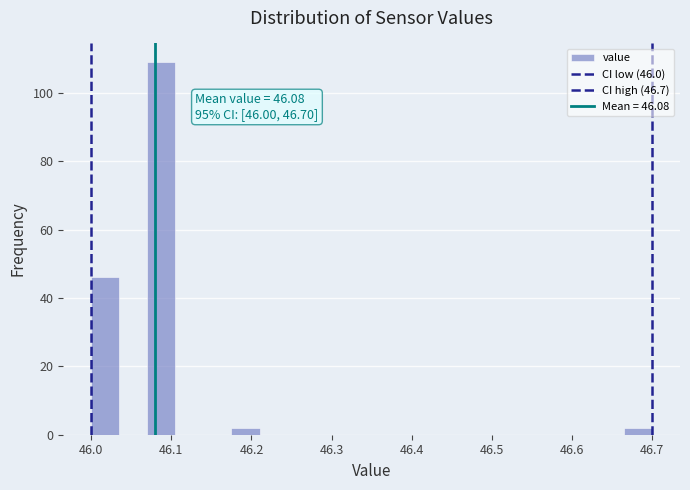

Read against the x-axis, roughly where is the centre of the tallest bar?

46.09